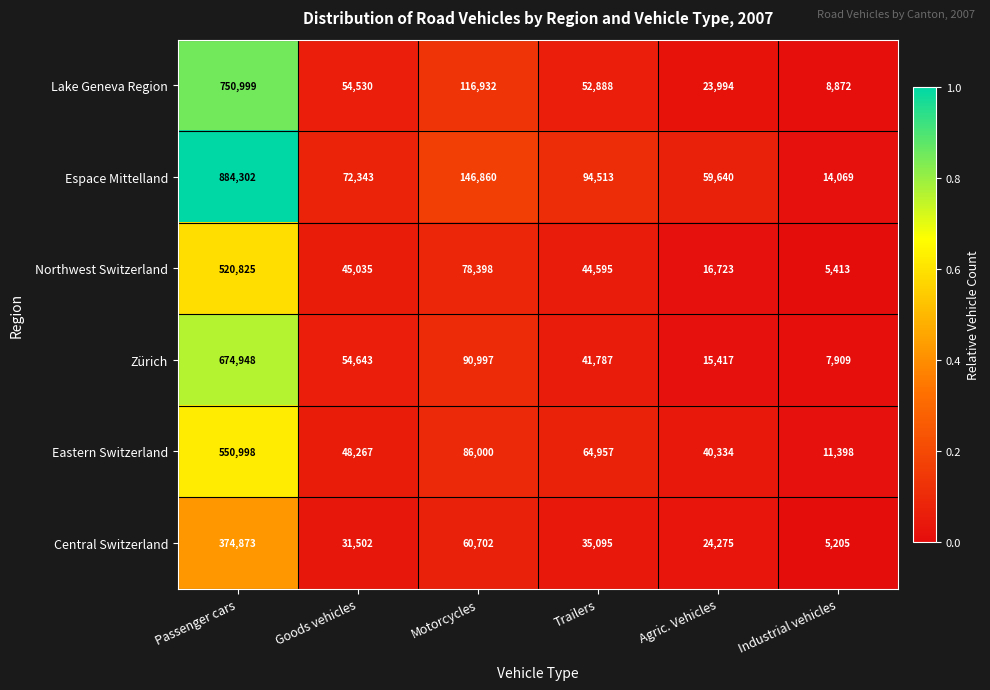

Rank the series by their maximum value, from highest to lowest.

Espace Mittelland, Lake Geneva Region, Zürich, Eastern Switzerland, Northwest Switzerland, Central Switzerland